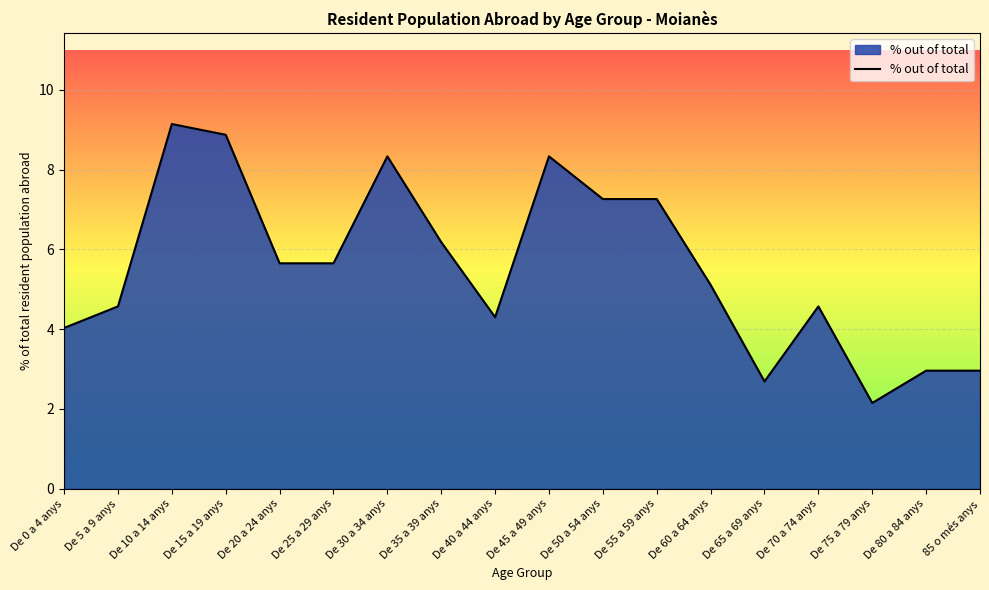

What is the average value?

5.6